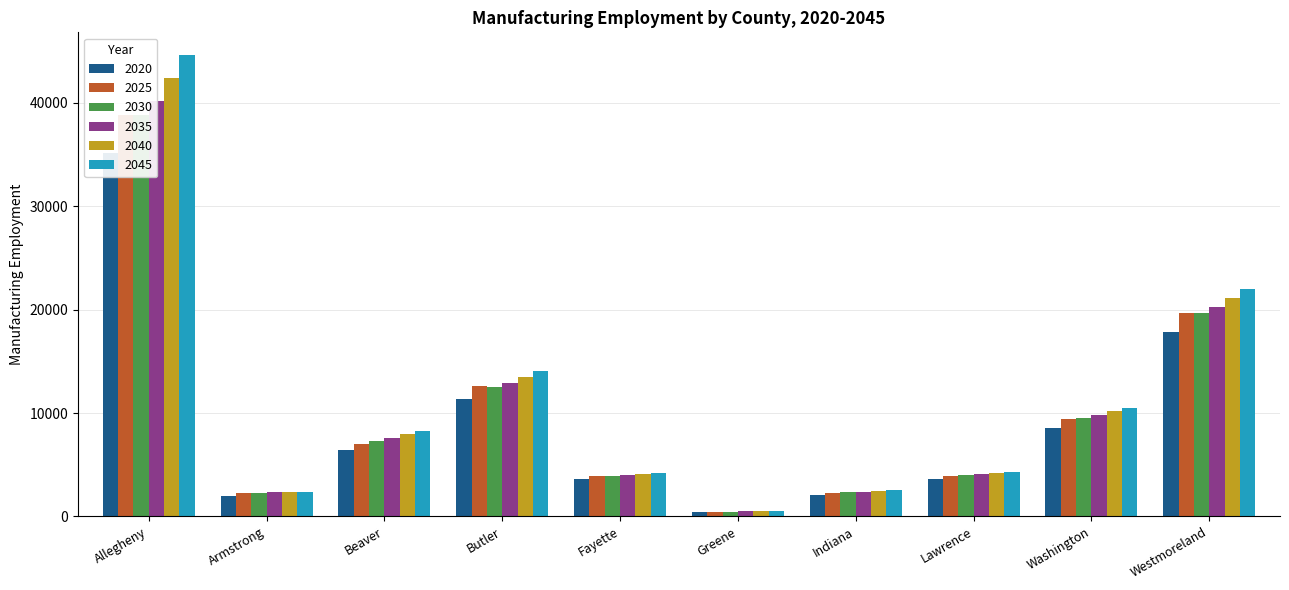

The value of 2035 at Washington is 9818. True or false?

True